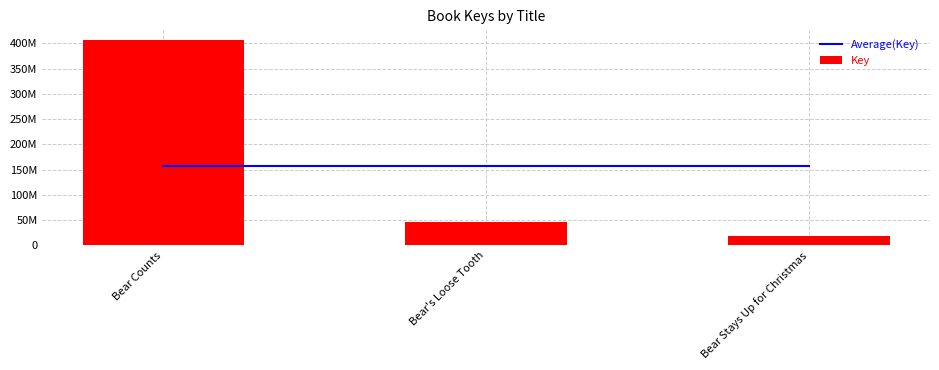

The value of Key at Bear Counts is 120723319. True or false?

False